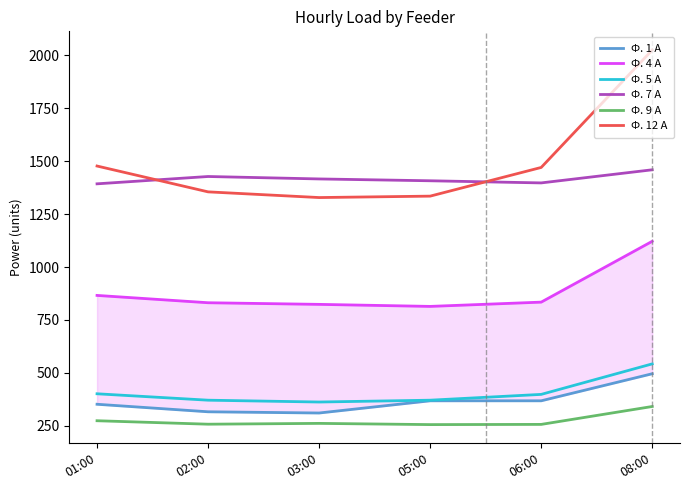

What is the sum of the Ф. 9 А values at 01:00 and 02:00?

532.8